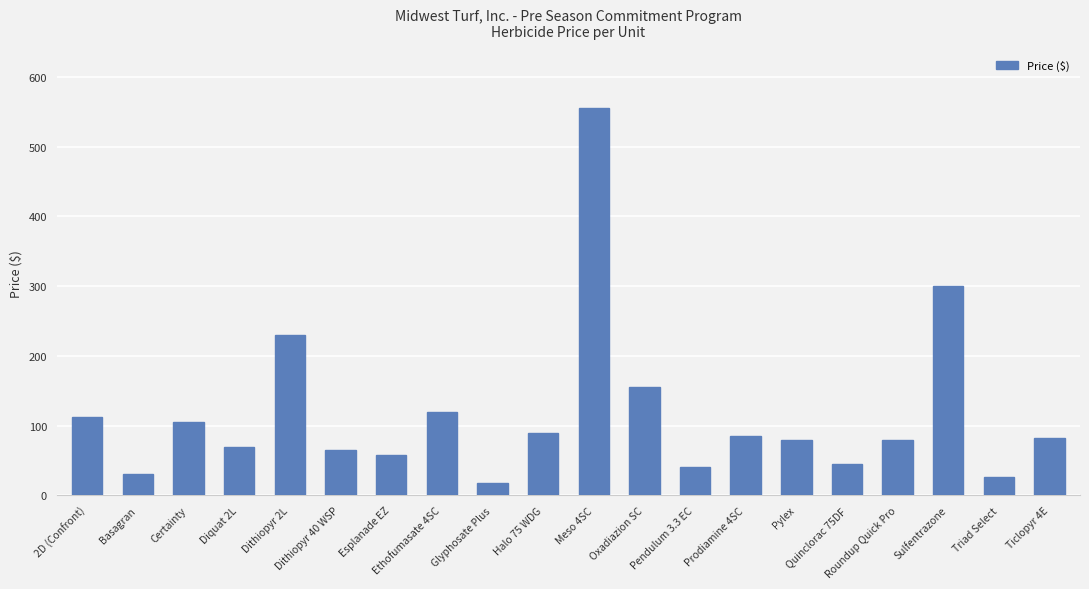

How many categories are shown in the chart?

20